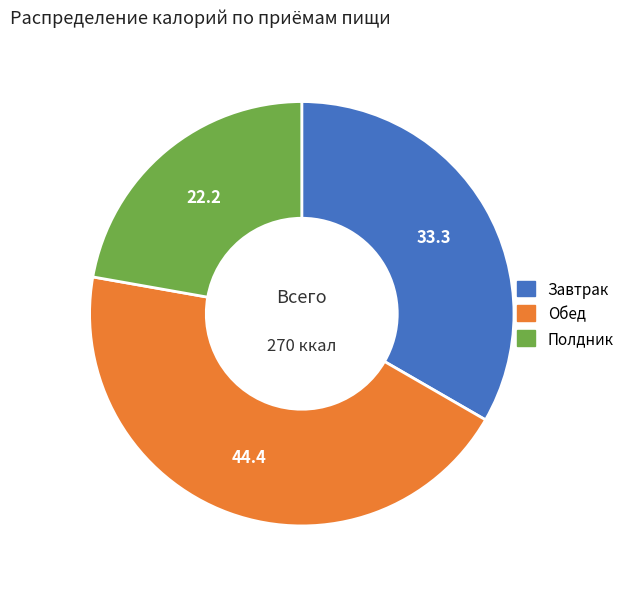

Approximately how many times larger is the value at Обед compared to Полдник?

2.0